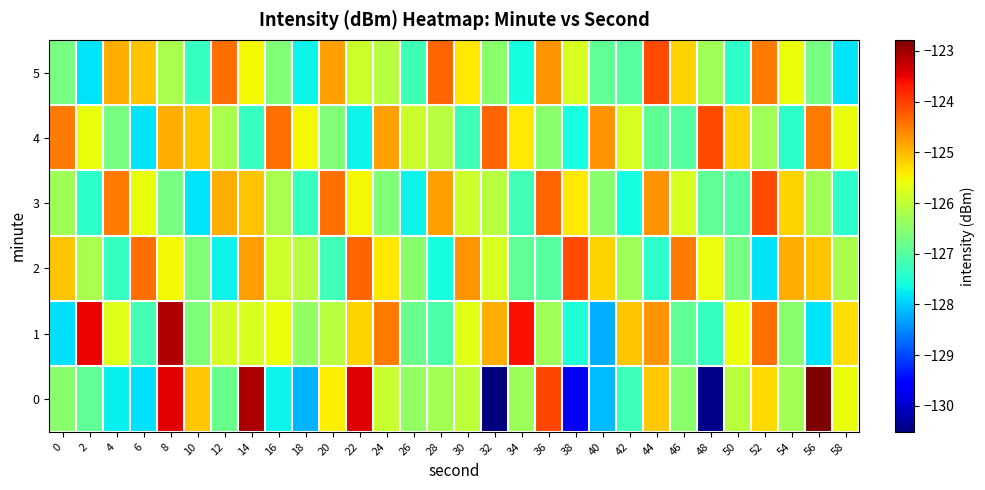

List the series in order of their peak value, lowest first.

2, 3, 4, 5, 1, 0